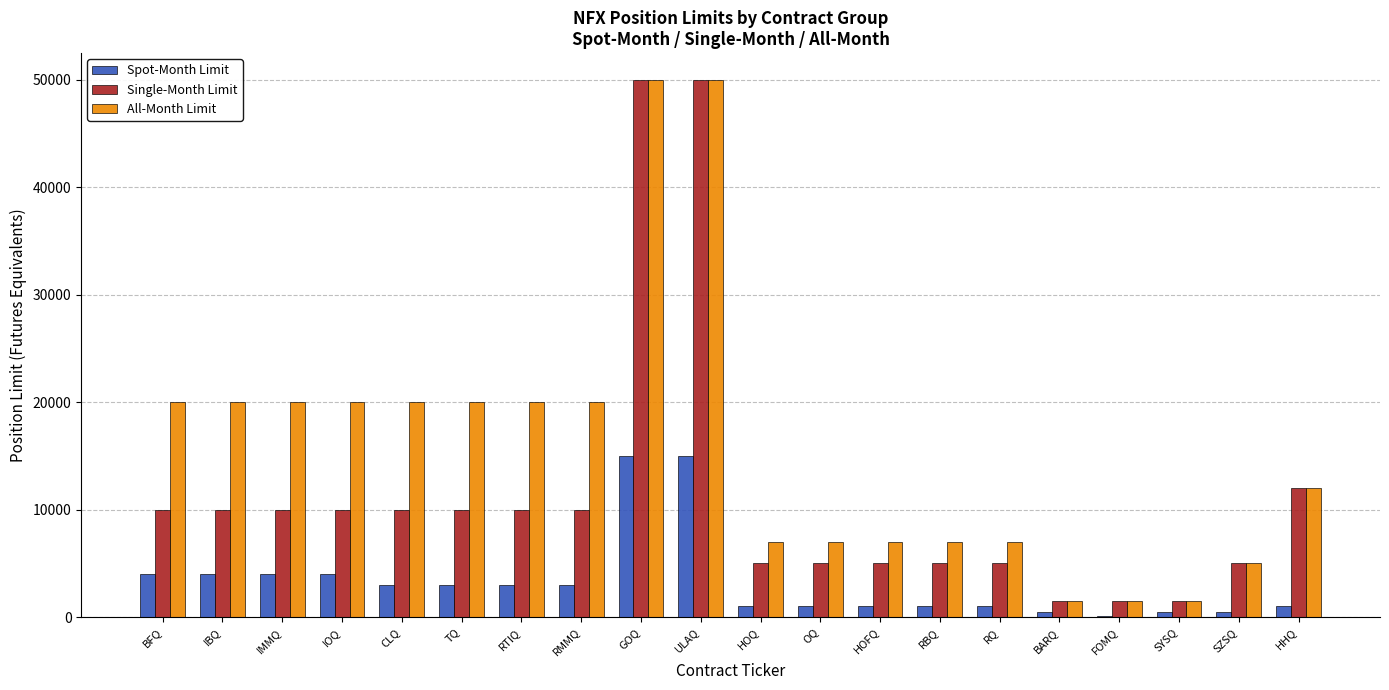

How many groups of bars are there?

20